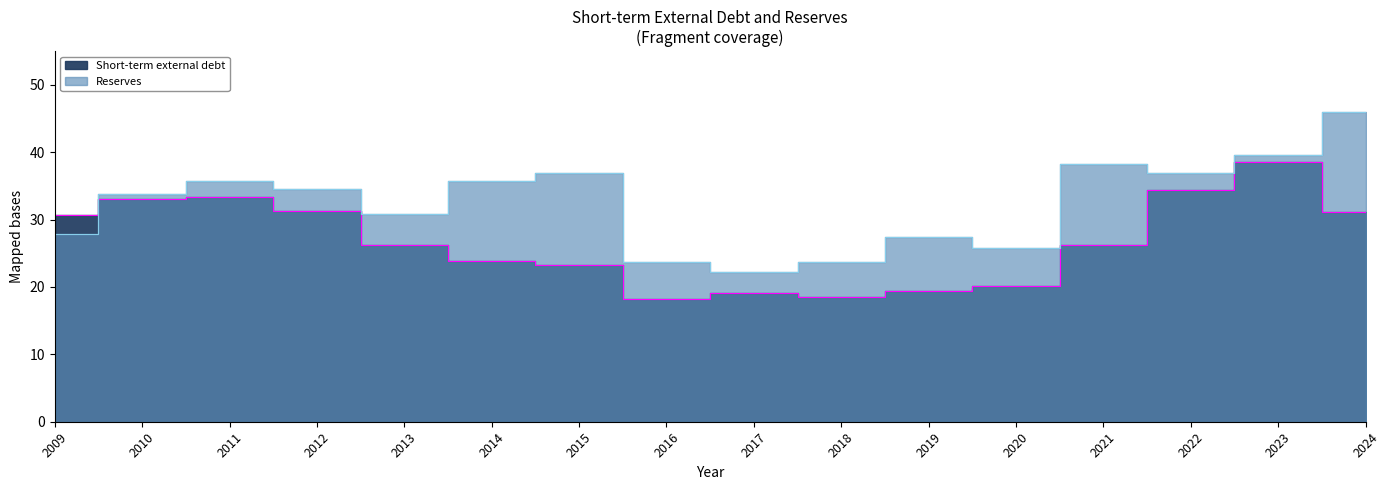

Which label corresponds to the largest value in the chart?

2024